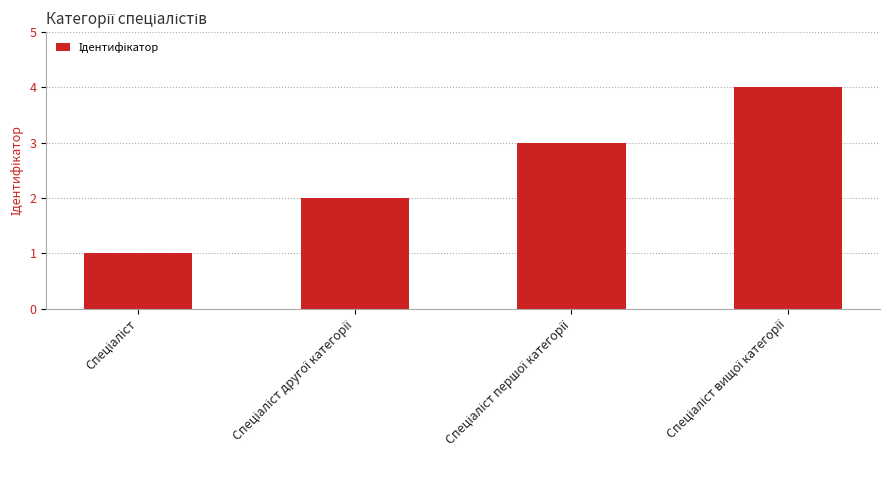

What is the sum of all values?

10